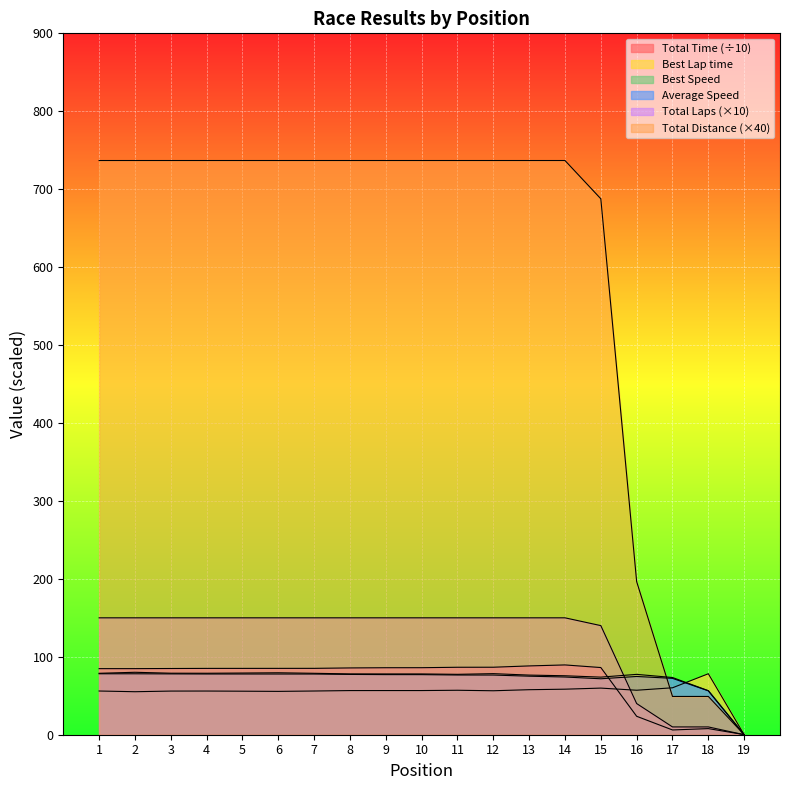

Between 11 and 1, which is larger?

11